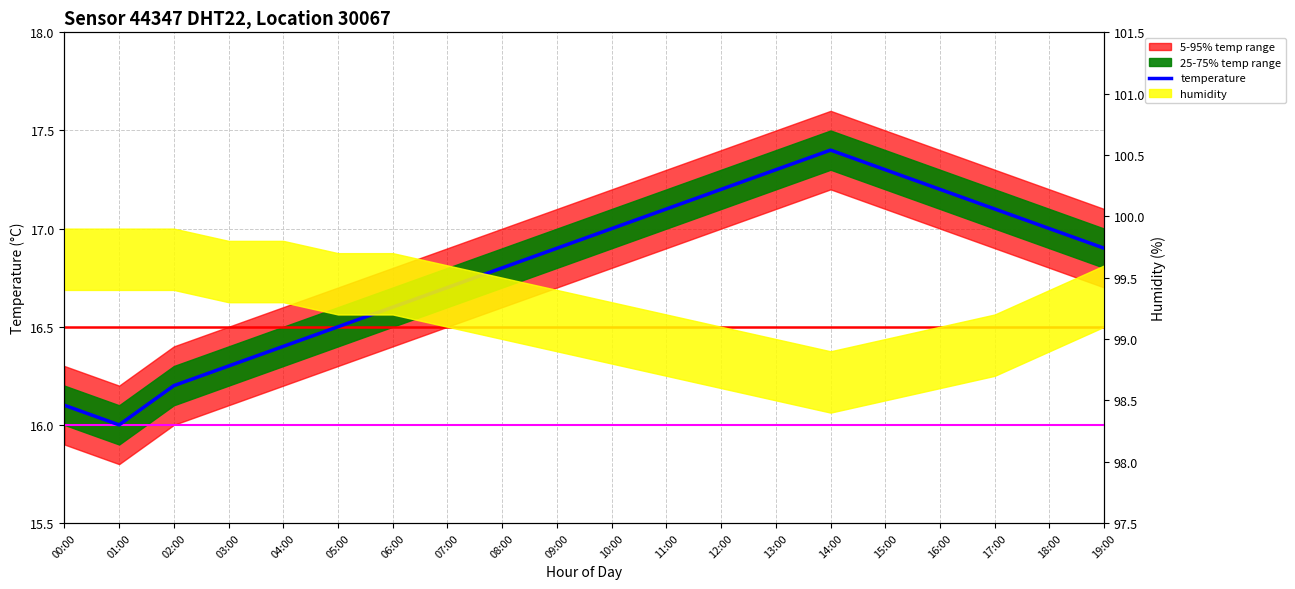

What is the difference between the second highest and second lowest values?

1.2